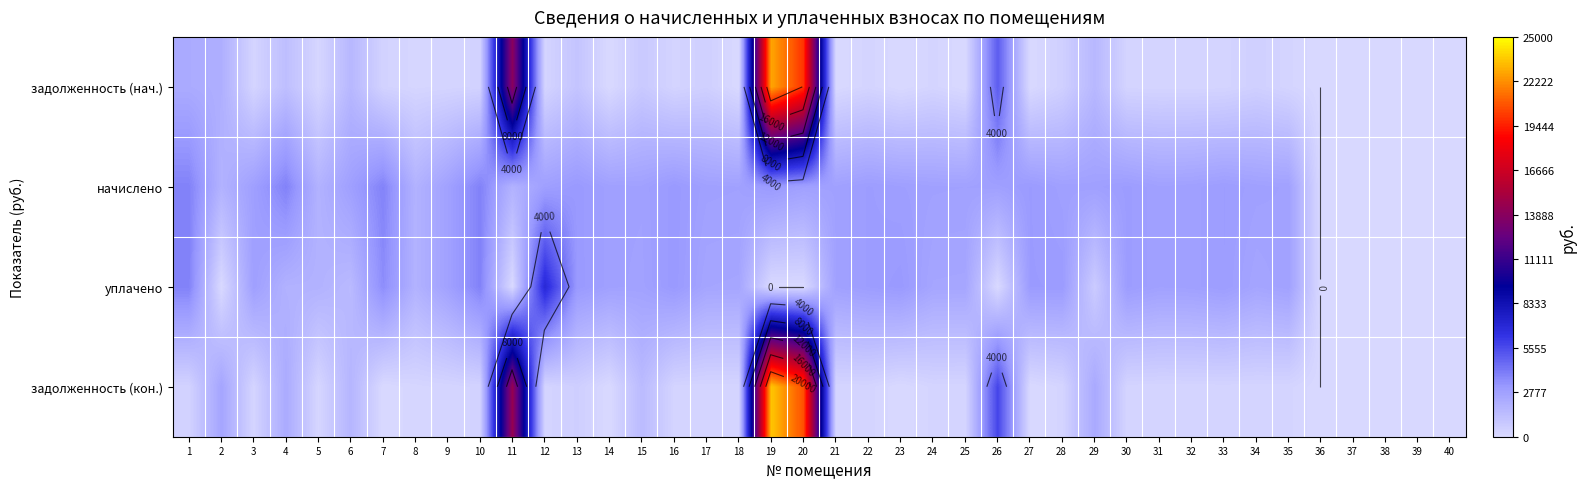

What is the maximum value shown in the chart?

23537.9